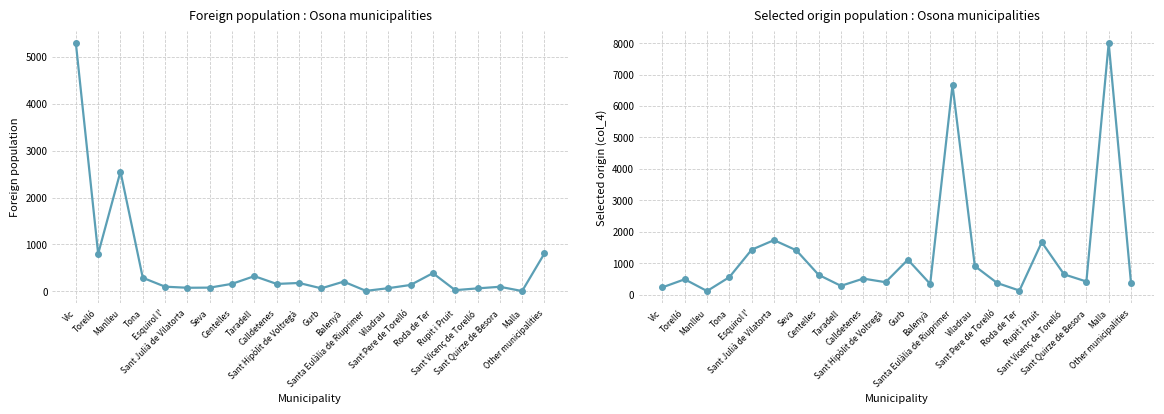

At how many categories does at least one series exceed 6858?

1